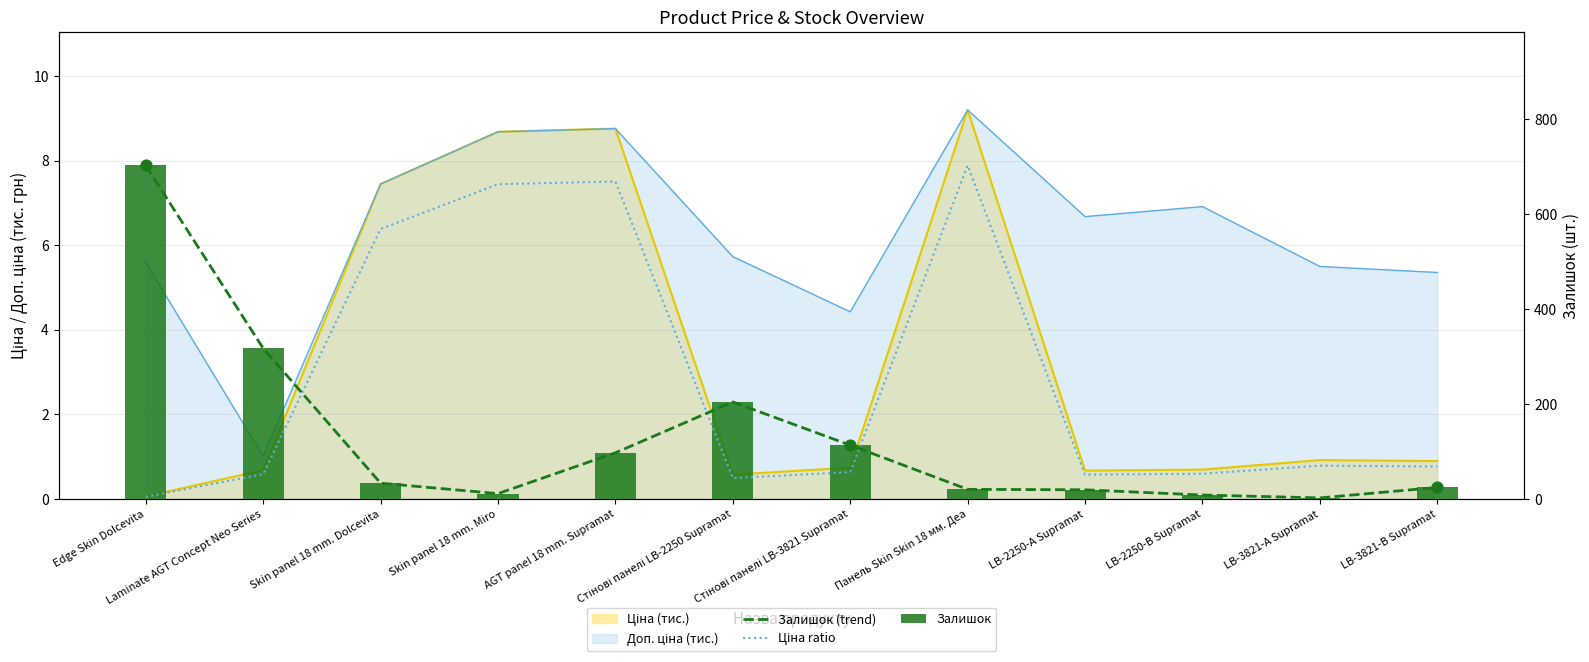

At which category is the sum across all series the highest?

Edge Skin Dolcevita